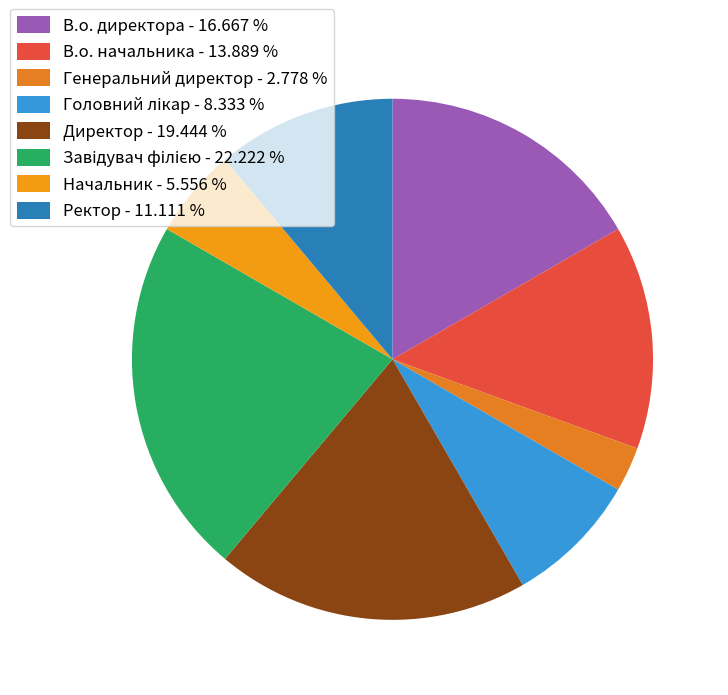

How many segments does this pie chart have?

8